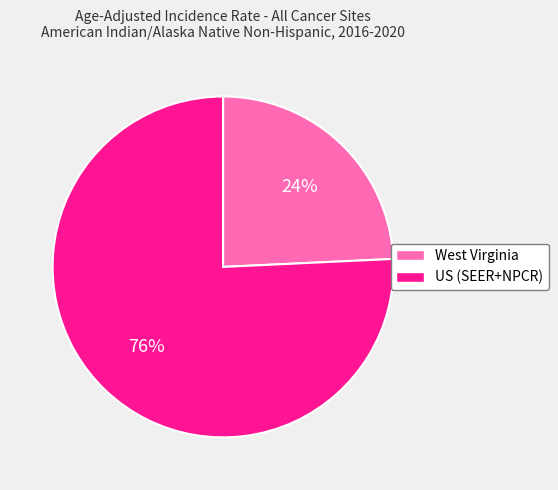

Rank the categories by value from lowest to highest.

West Virginia, US (SEER+NPCR)